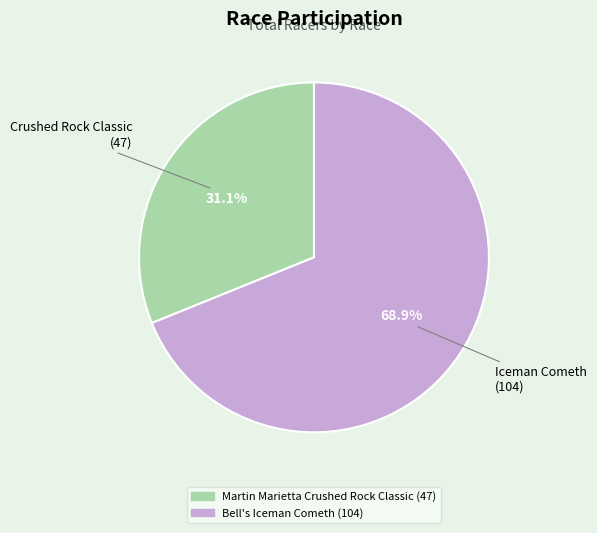

Which slice represents more than half of the pie?

Bell's Iceman Cometh